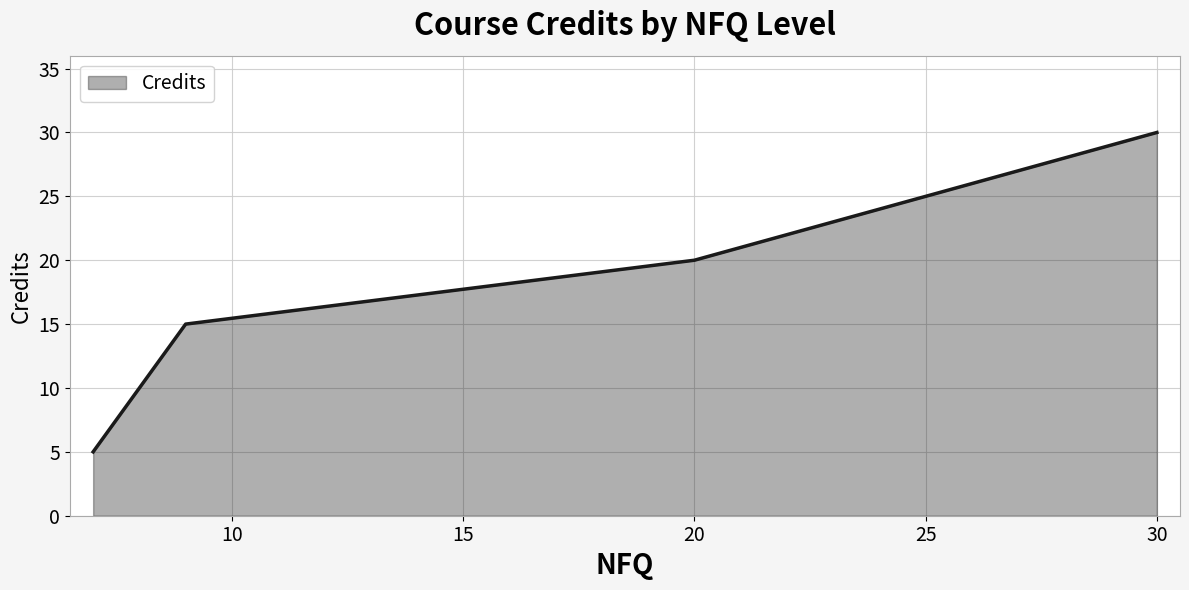

True or false: there are more than 0 points higher than both neighbors.

False